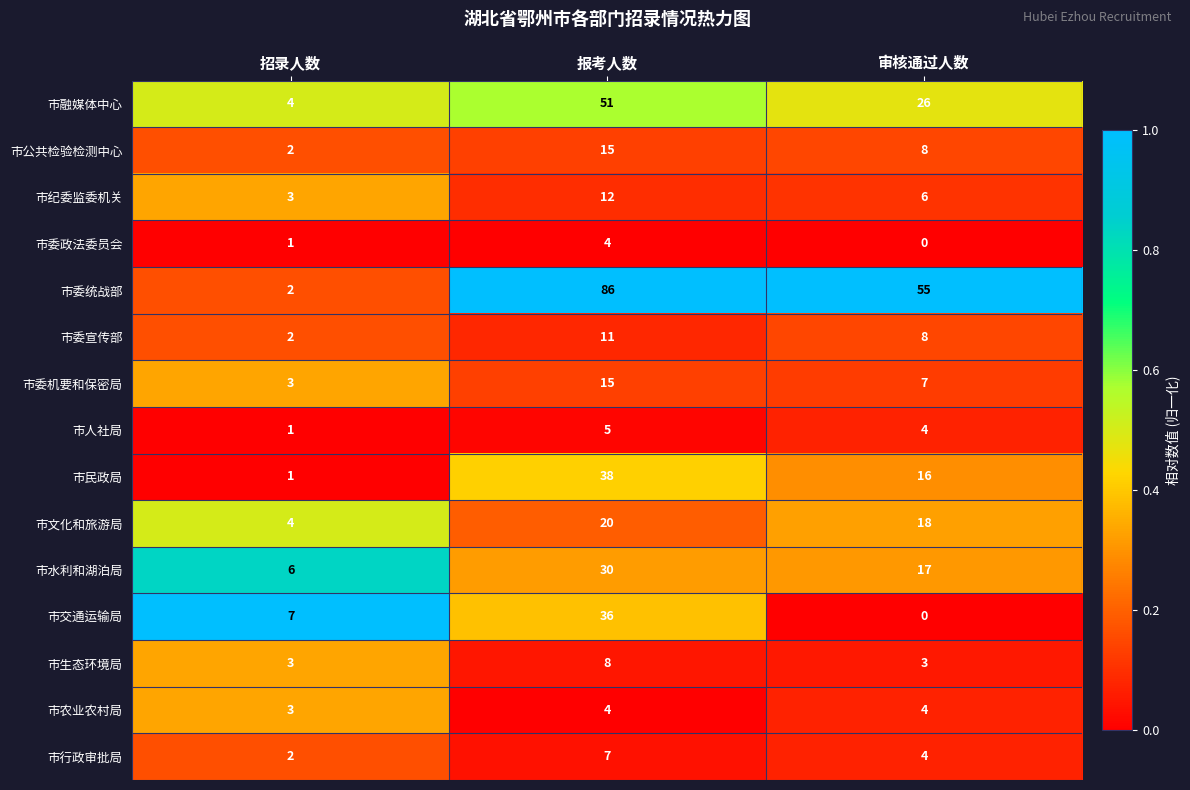

Which category has the lowest value across all series?

审核通过人数